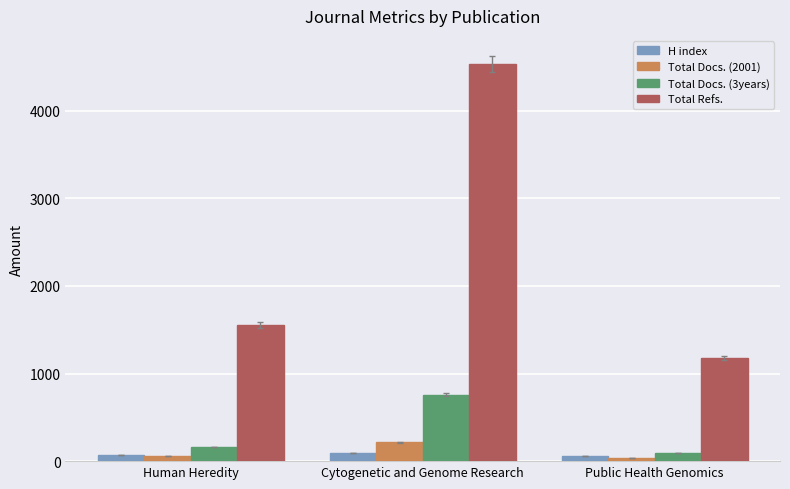

How many data points in Total Docs. (2001) are less than 60?

1